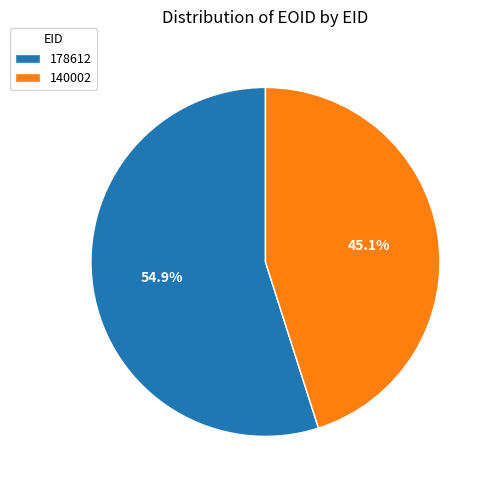

Combined, do 178612 and 140002 account for over 50%?

Yes